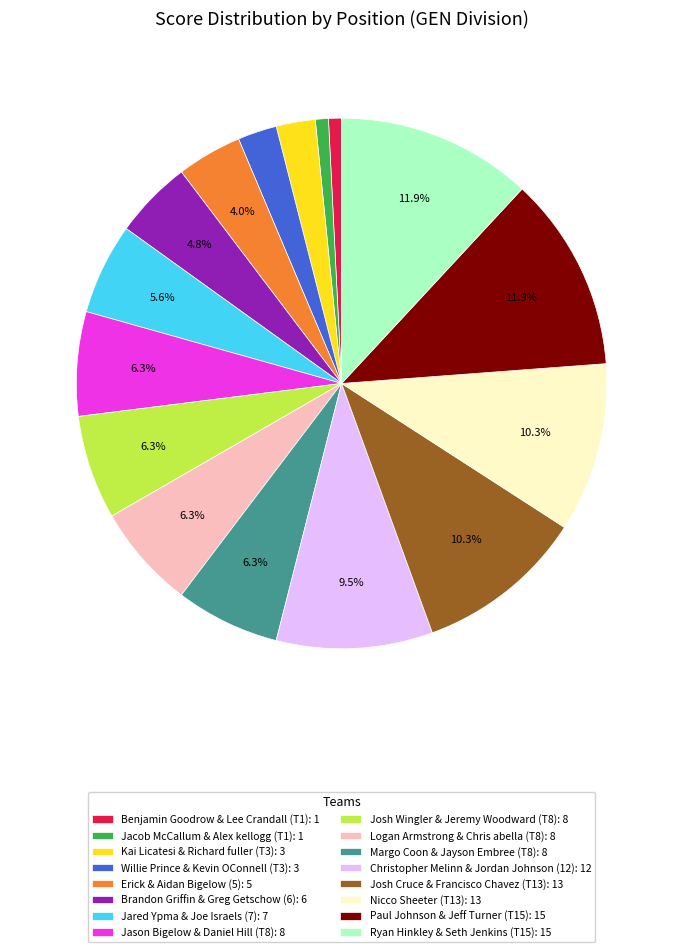

Between Jacob McCallum & Alex kellogg (T1): 1 and Willie Prince & Kevin OConnell (T3): 3, which is larger?

Willie Prince & Kevin OConnell (T3): 3